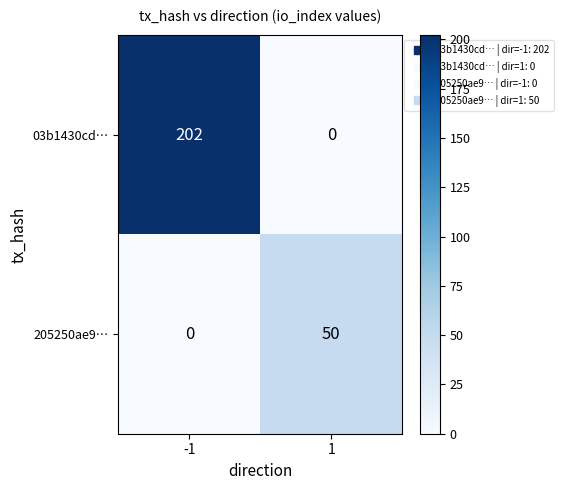

What is the sum of the 205250ae9… values at -1 and 1?

50